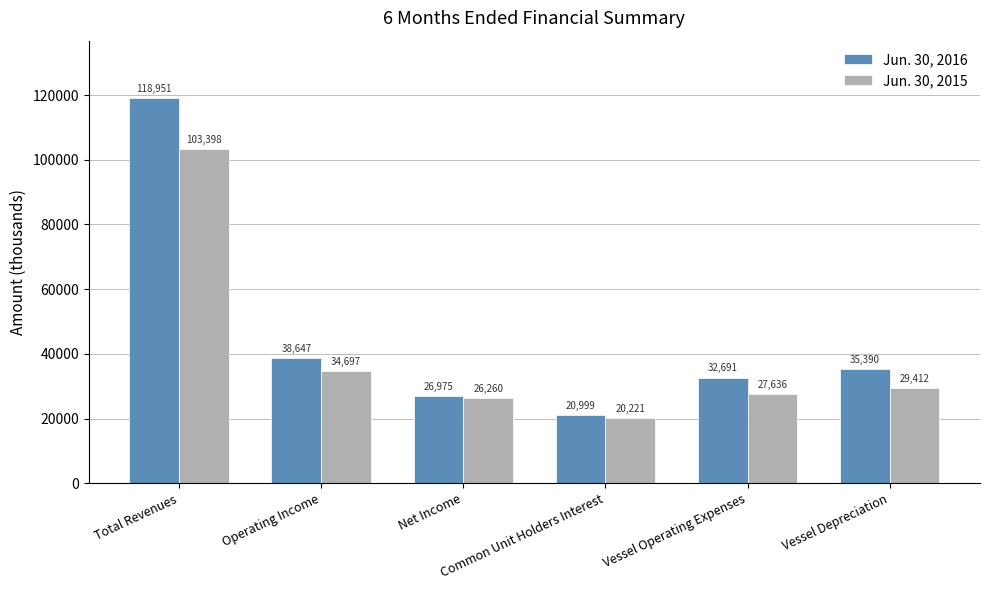

Which series has the largest range (max minus min)?

Jun. 30, 2016